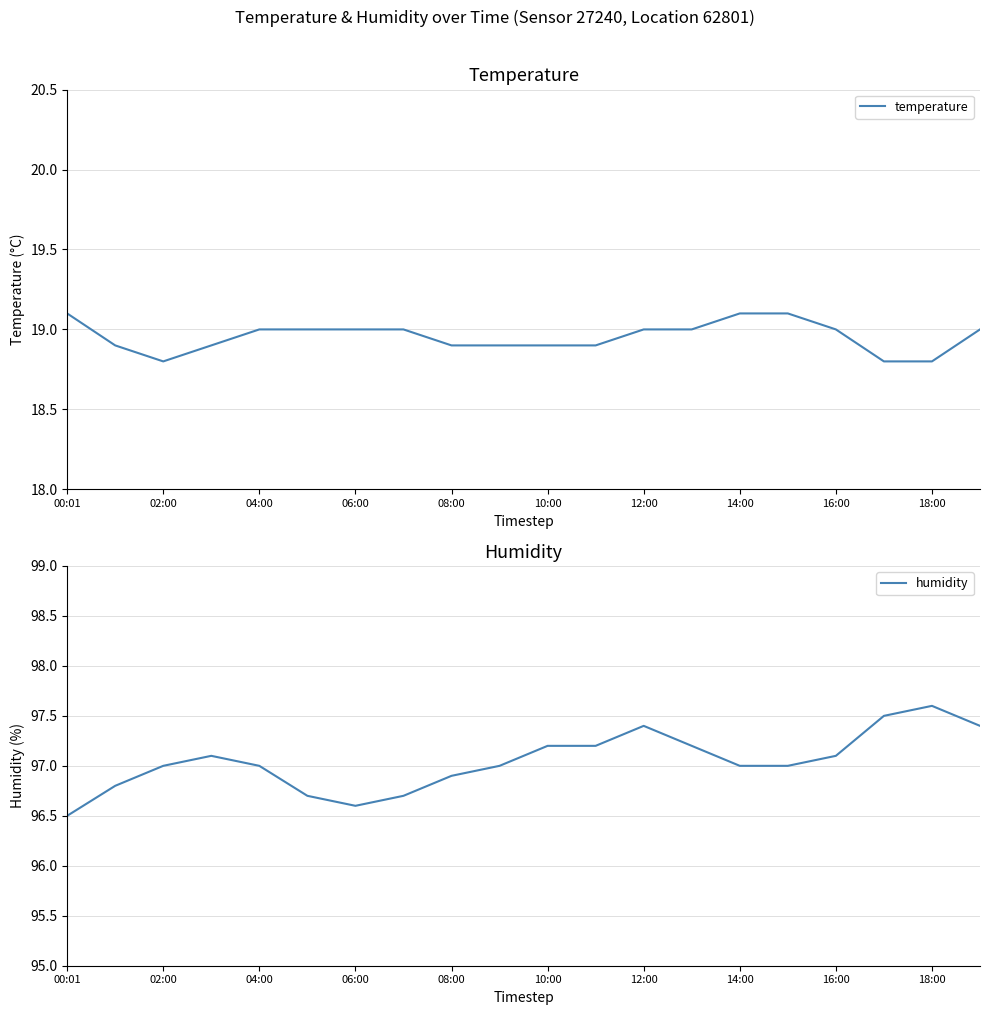

Which series has the largest total across all categories?

humidity